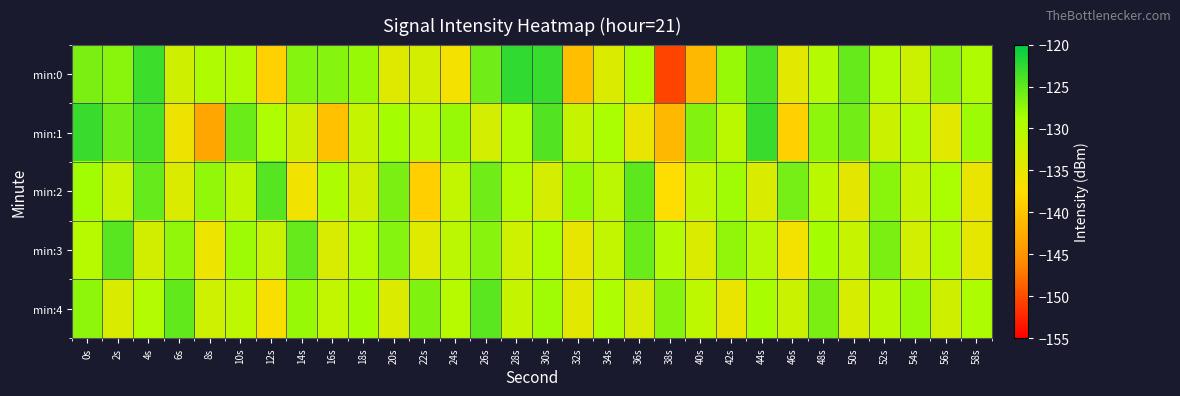

What is the greatest value displayed?

-122.6